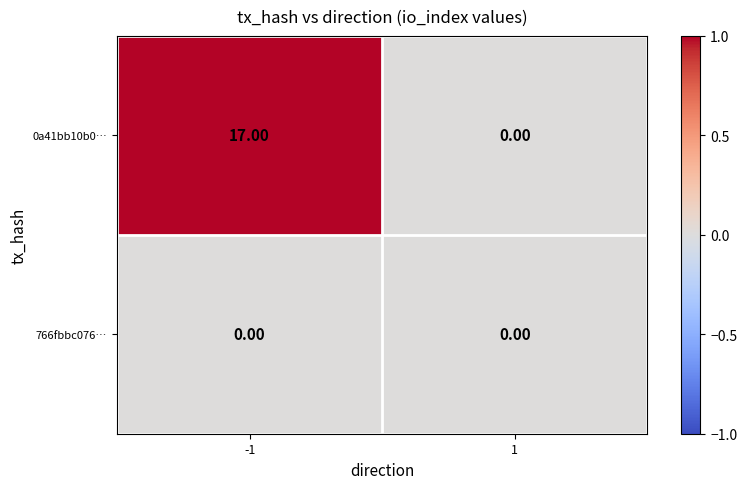

What is the difference between the 0a41bb10b0… values at 1 and -1?

17